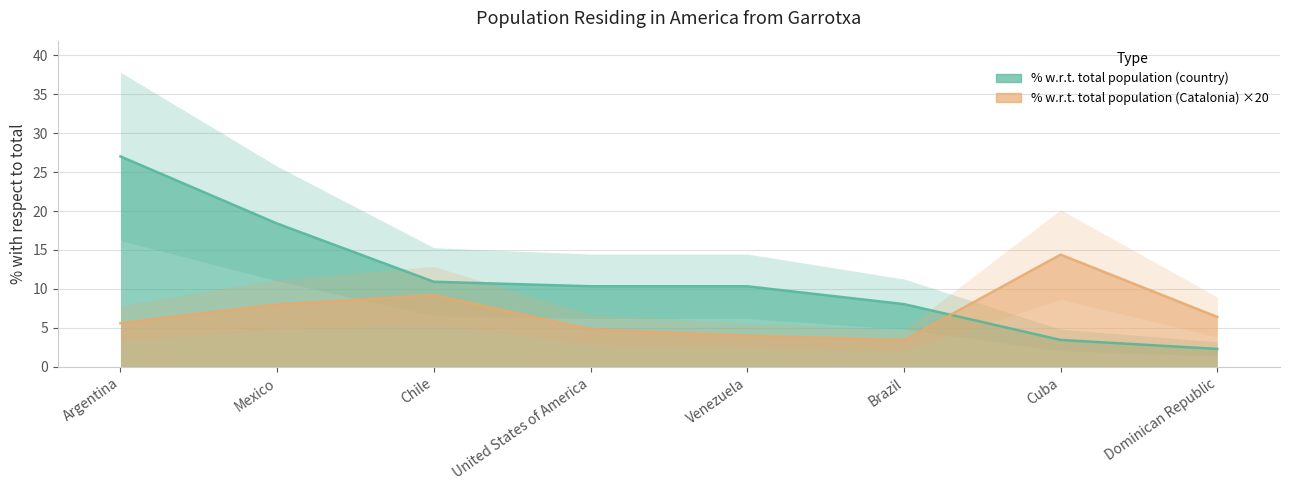

True or false: % with respect to the total population (country) has a value of 10.3 at Venezuela.

True